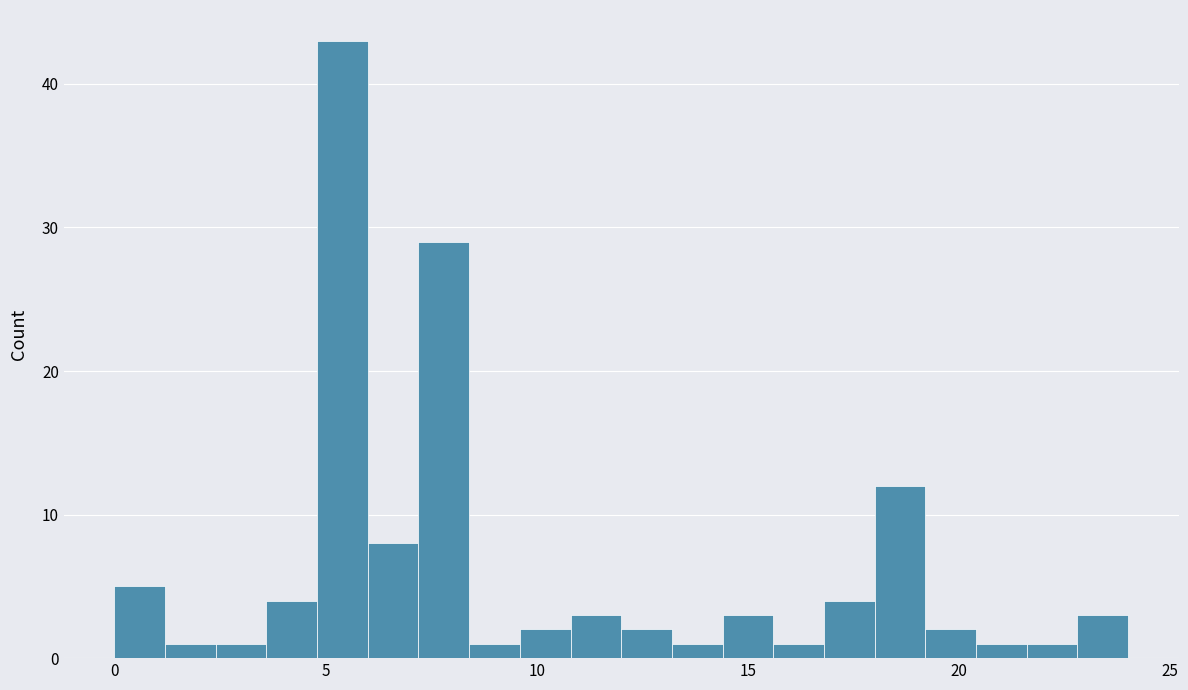

Around what value on the x-axis is the tallest bar? Give the approximate position of its centre, as read against the axis.

5.5